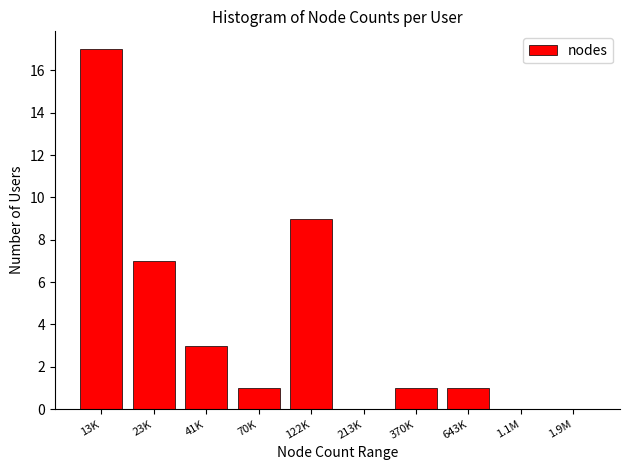

Which category has the highest value across all series?

13K